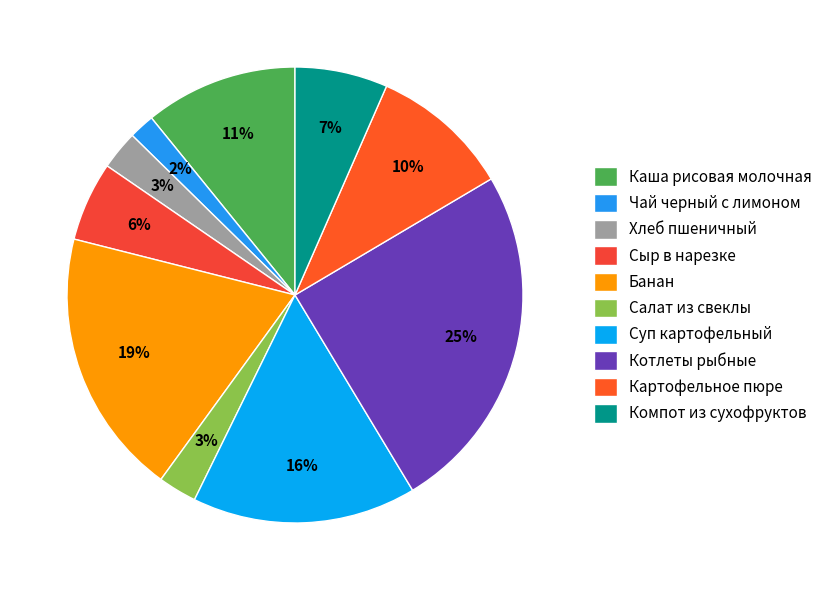

How many segments does this pie chart have?

10